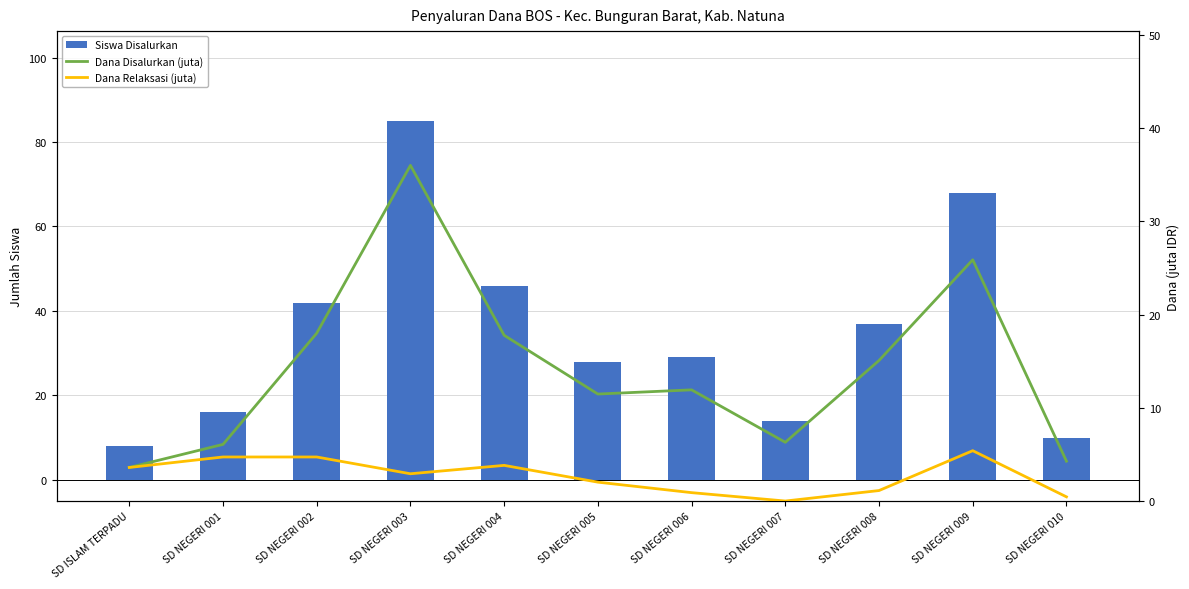

Reading left to right, transcribe all the data shown in this chart.

Siswa Disalurkan: 8.0	16.0	42.0	85.0	46.0	28.0	29.0	14.0	37.0	68.0	10.0
Dana Disalurkan (juta): 3.6	6.1	18.0	36.0	17.8	11.5	11.9	6.3	15.1	25.9	4.3
Dana Relaksasi (juta): 3.6	4.7	4.7	2.9	3.8	2.0	0.9	0.0	1.1	5.4	0.5